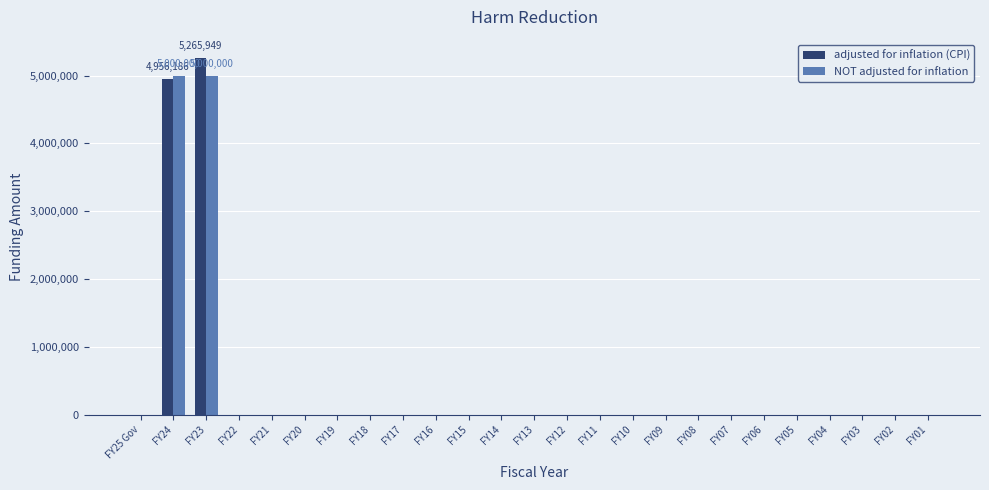

At which category is the sum across all series the highest?

FY23